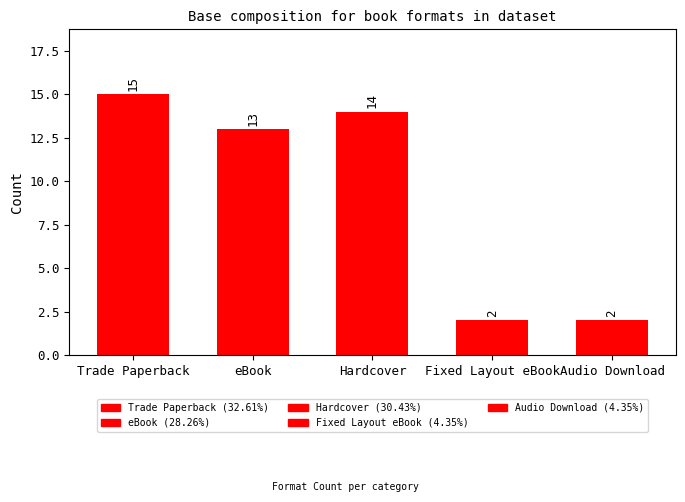

Reading left to right, what are all the values shown in this chart?

15	13	14	2	2